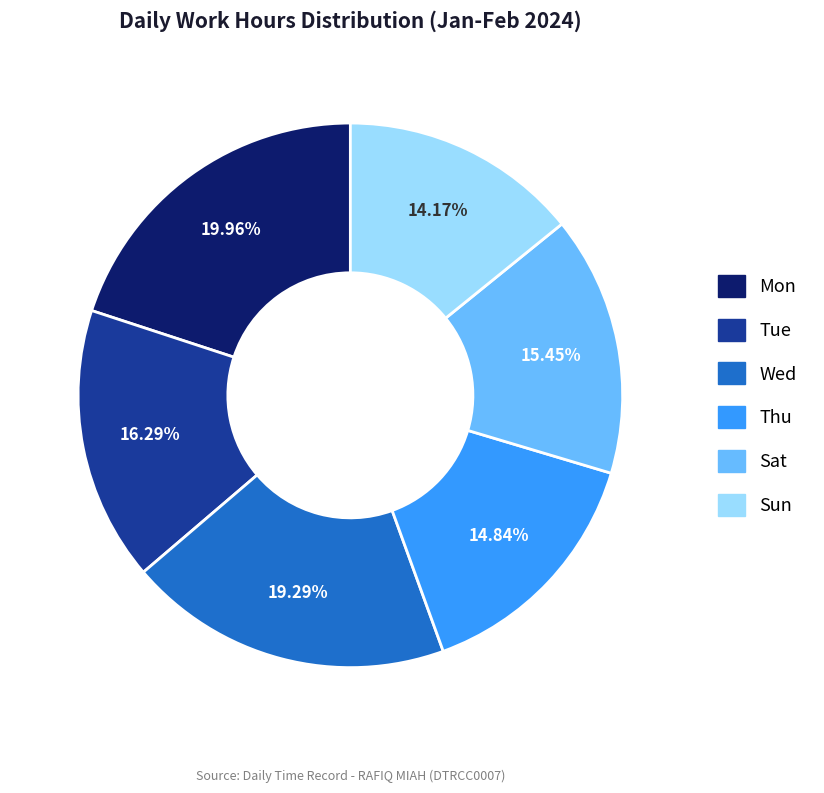

Approximately how many times larger is the value at Mon compared to Sun?

1.4